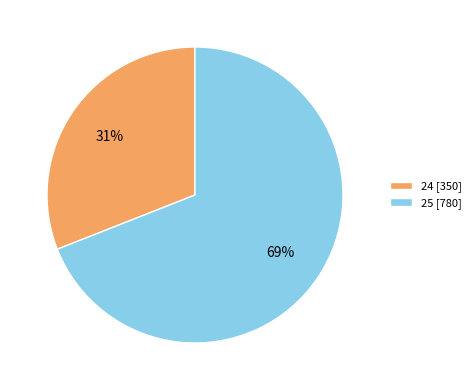

Which slice is the smallest?

24